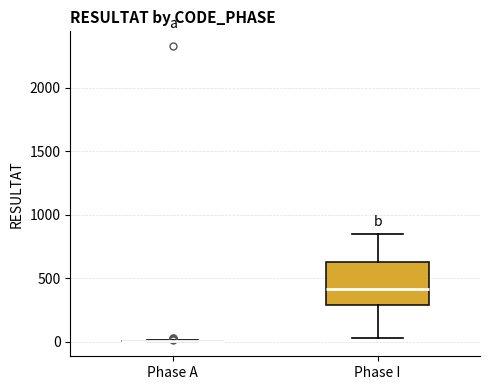

Reading left to right, read every box against the y-axis: the position of its median line, the range the box covers, and the ends of its whiskers. The values are not printed on the chart, so give them approximately, as read against the axis.

Phase A: box collapsed to a line at 0, whiskers 0 to 0
Phase I: median 400, box 300 to 650, whiskers 50 to 850